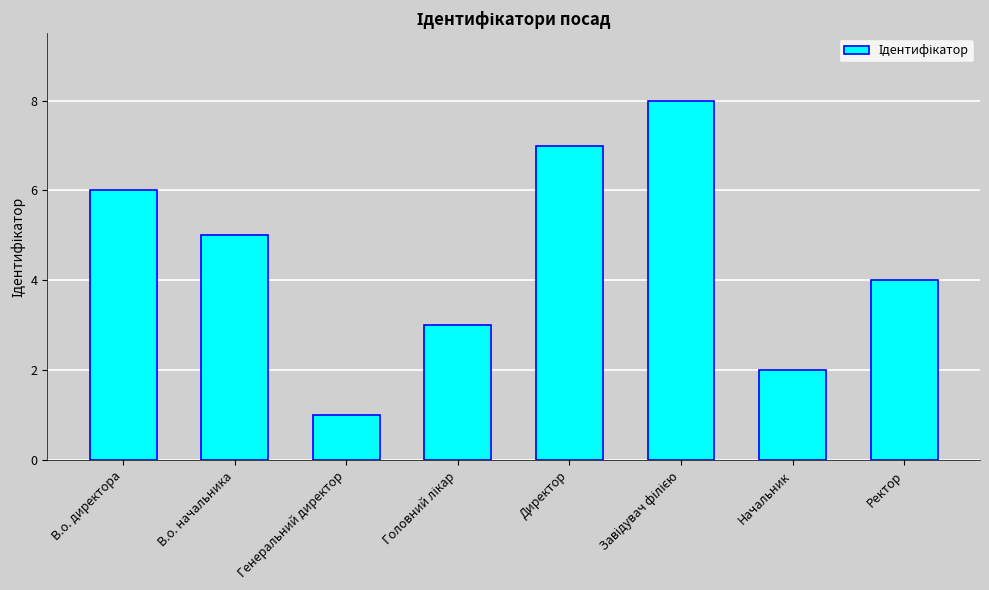

Are the bars horizontal?

No